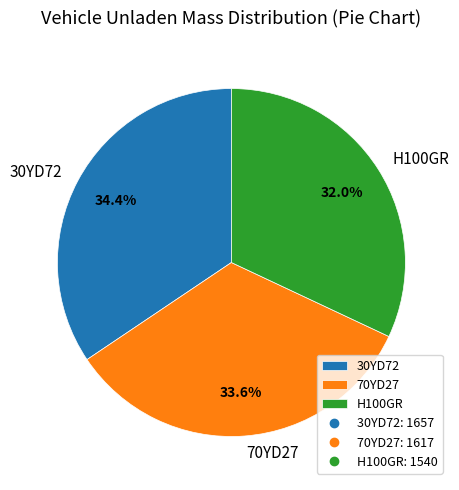

Is it true that 70YD27 is 34% of the pie?

True